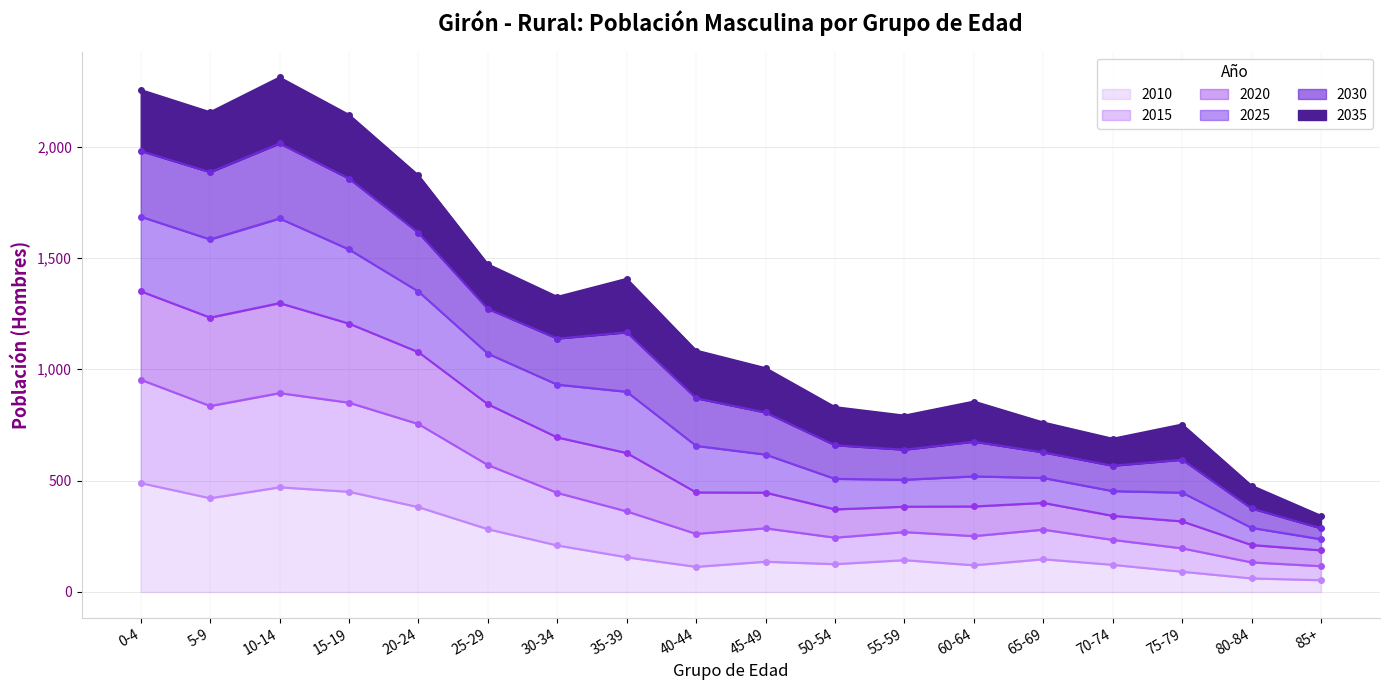

The value of 2010 at 15-19 is 758. True or false?

False